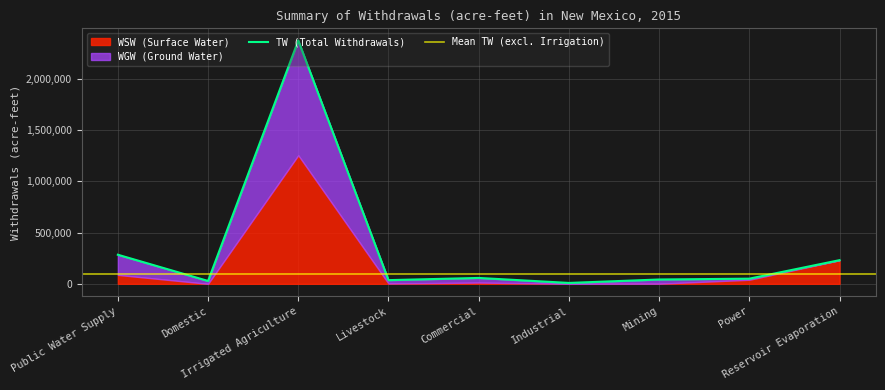

Which label corresponds to the smallest value in the chart?

Domestic